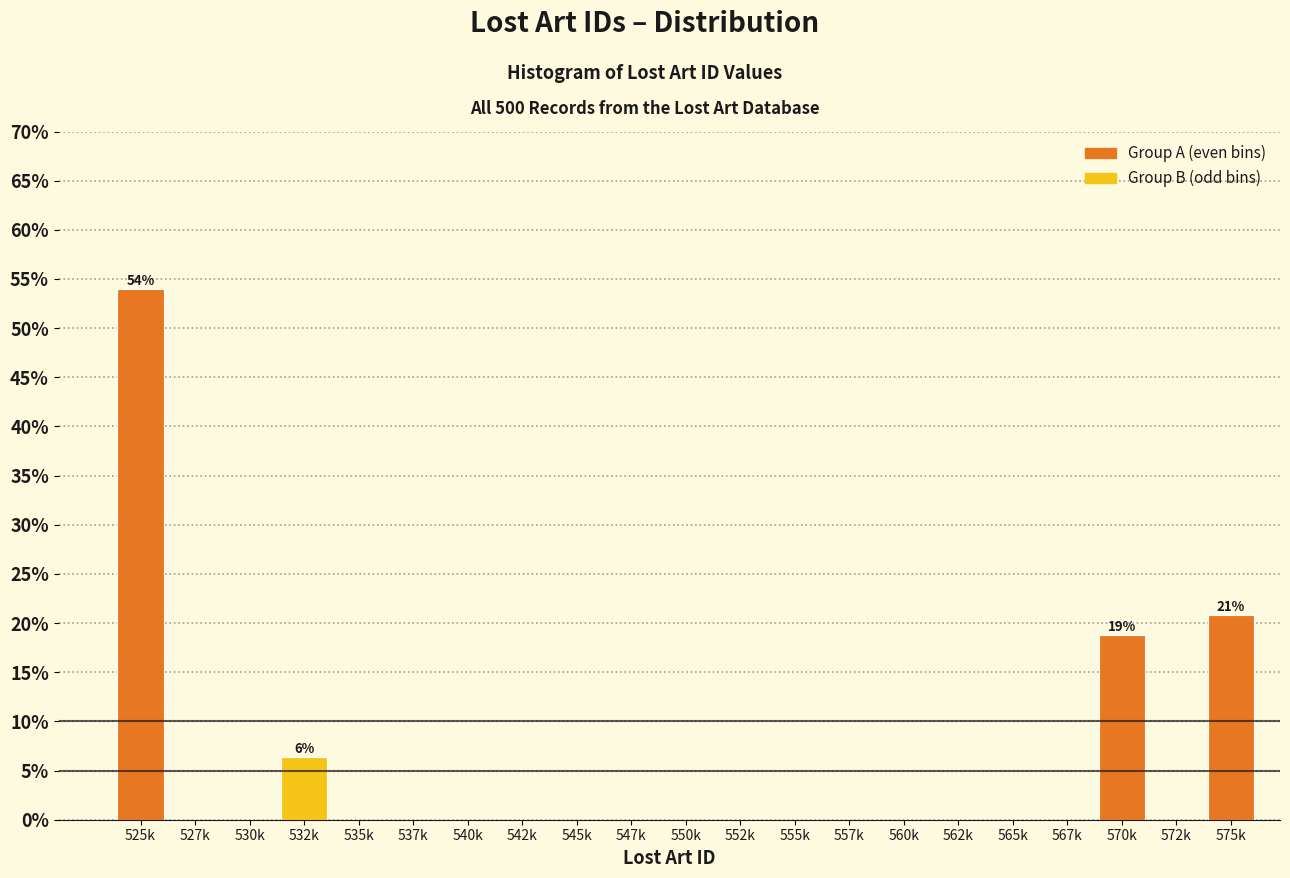

Reading left to right, transcribe all the data shown in this chart.

525k=54.0	527k=0.0	530k=0.0	532k=6.4	535k=0.0	537k=0.0	540k=0.0	542k=0.0	545k=0.0	547k=0.0	550k=0.0	552k=0.0	555k=0.0	557k=0.0	560k=0.0	562k=0.0	565k=0.0	567k=0.0	570k=18.8	572k=0.0	575k=20.8